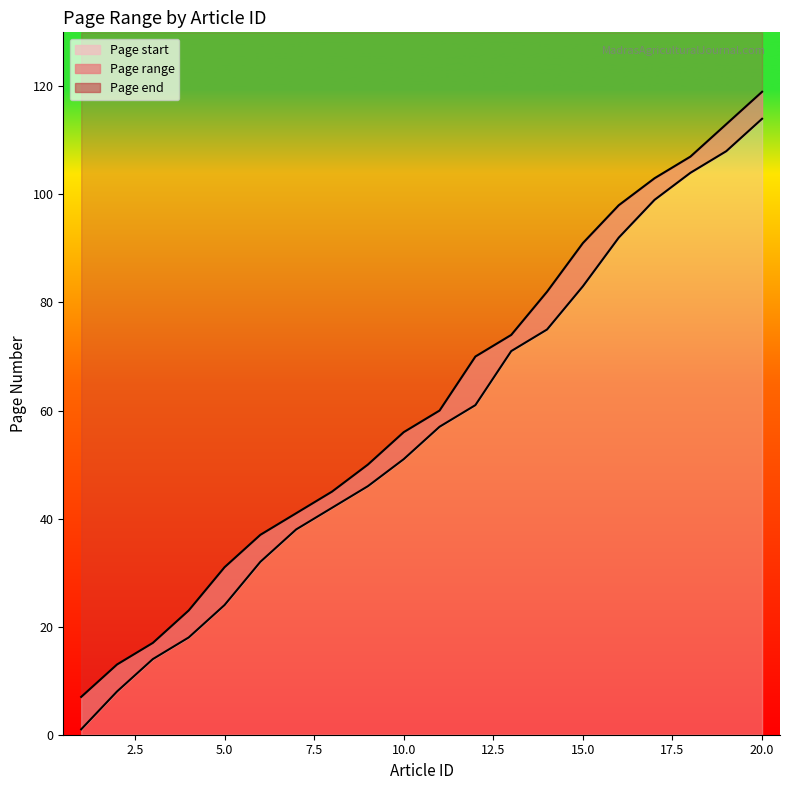

What is the total value across all series at 11?

117